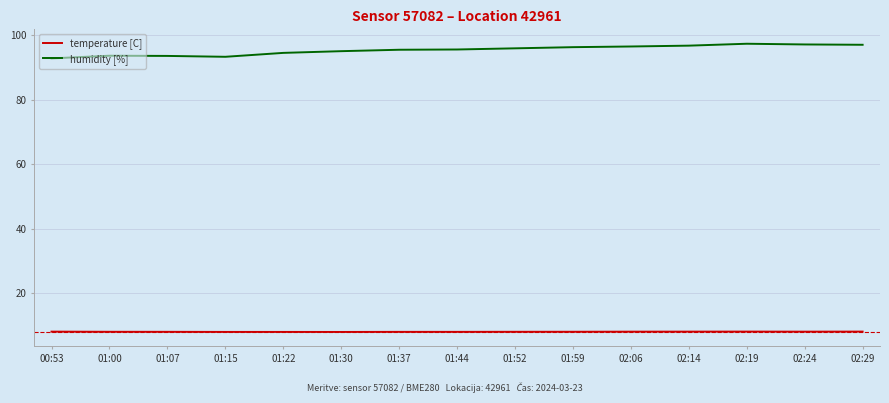

Rank the series by their average value, from highest to lowest.

humidity [%], temperature [C]